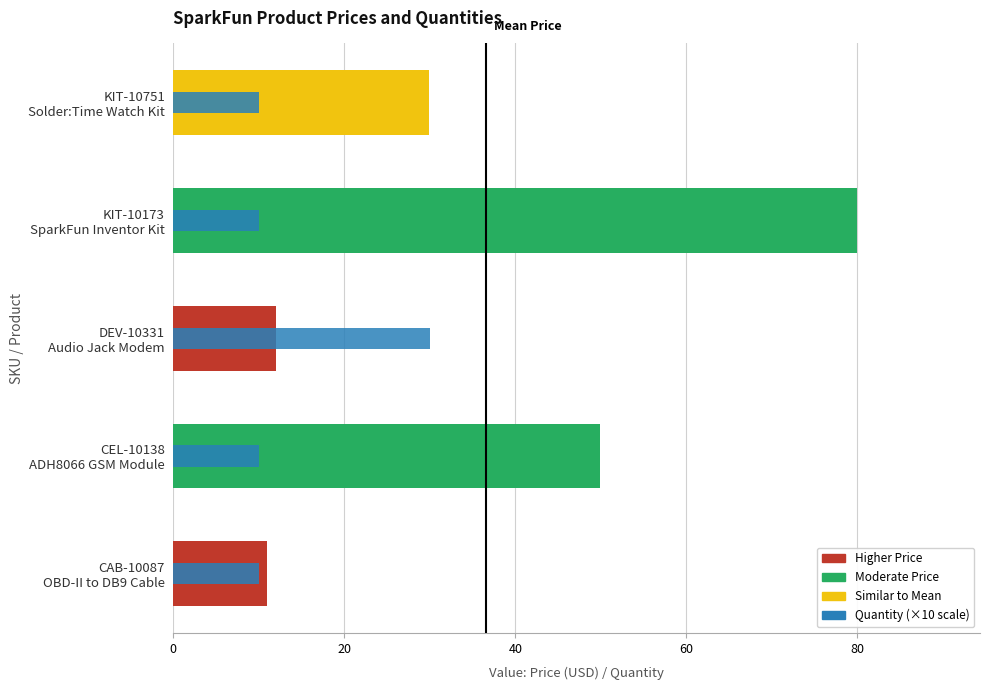

The Quantity (×10) series shows 41.9 at 40. True or false?

False